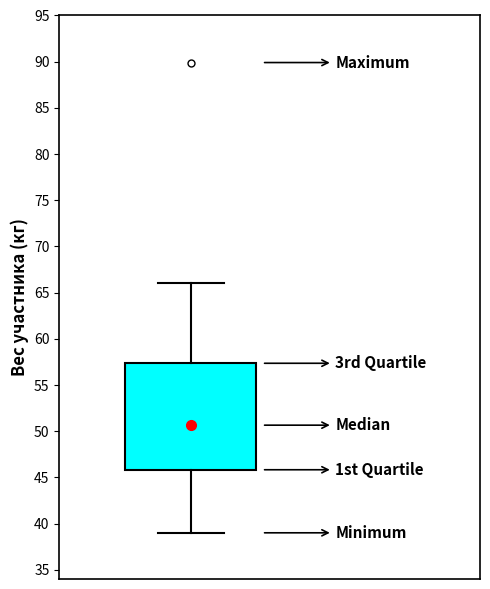

Read this box plot against the y-axis: the position of the median line, the range covered by the box, and the ends of both whiskers. The values are not printed on the chart, so give them approximately, as read against the axis.

median 50.5, box 46.0 to 57.5, whiskers 39.0 to 66.0